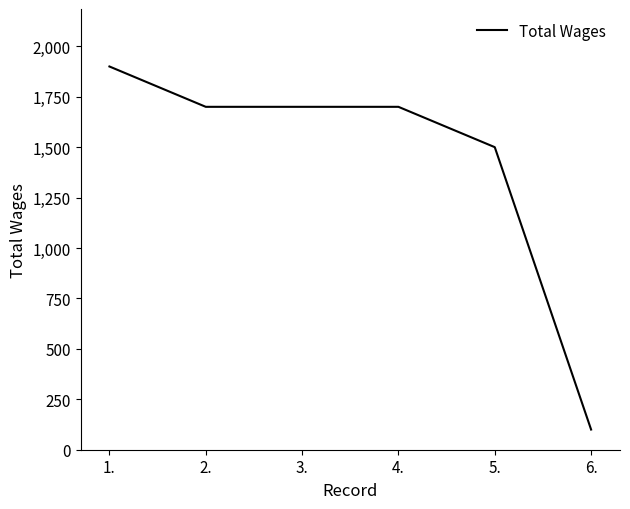

Does the chart display data point markers on the line(s)?

No